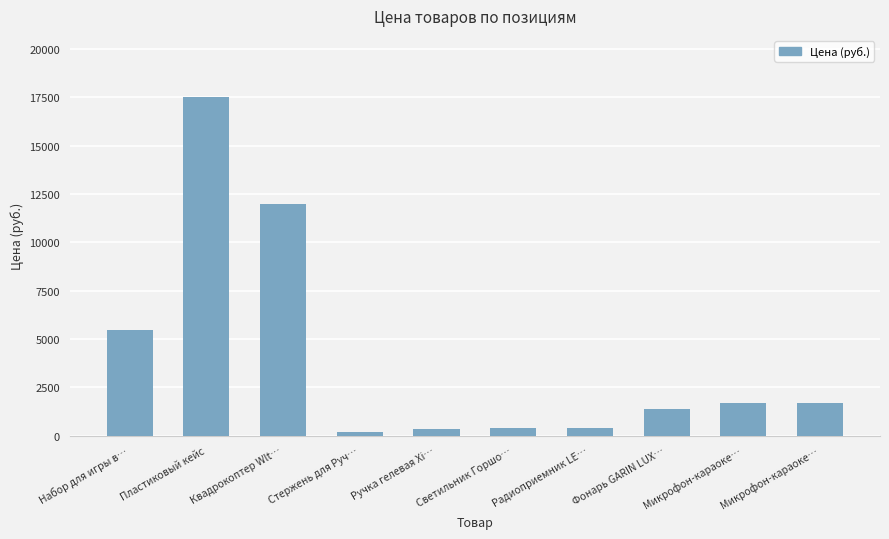

How many bars are there in total?

10